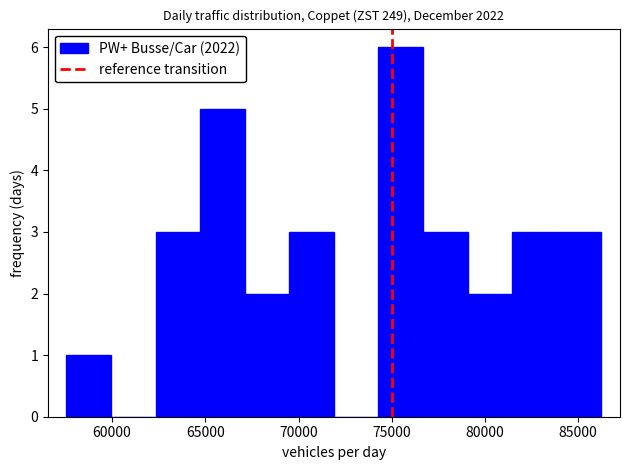

What is the height of the bar covering 79000 to 81500 on the x-axis? Neither the bar edges nor the heights are printed on the chart, so give them approximately, as read against the axes.

2